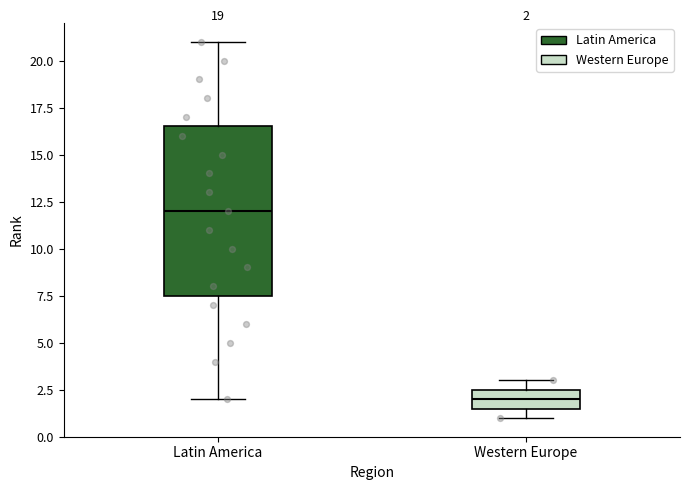

Which box is the tallest, from its lower edge to its upper edge?

Latin America